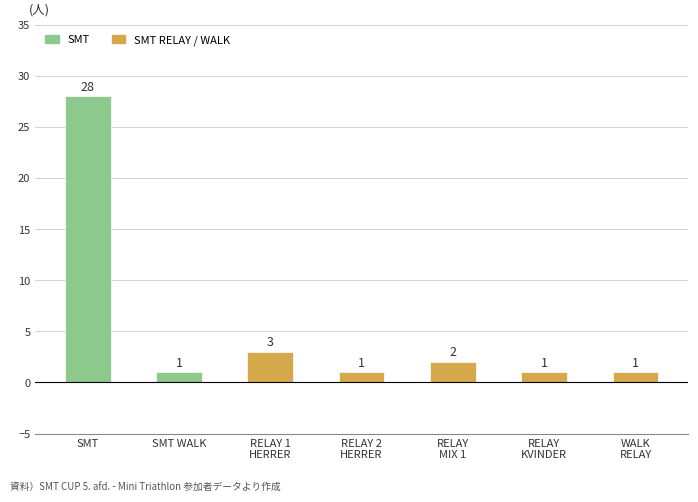

Does the chart contain stacked bars?

No